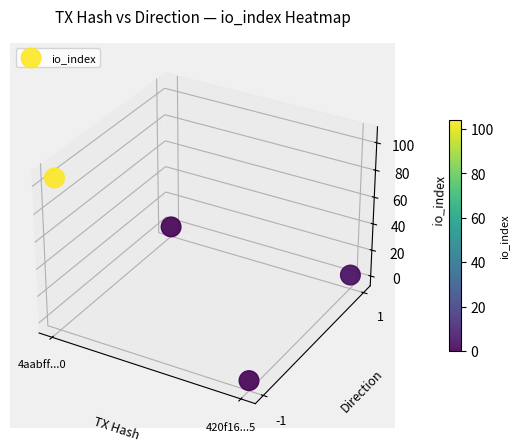

Which category has the highest value across all series?

4aabff...0